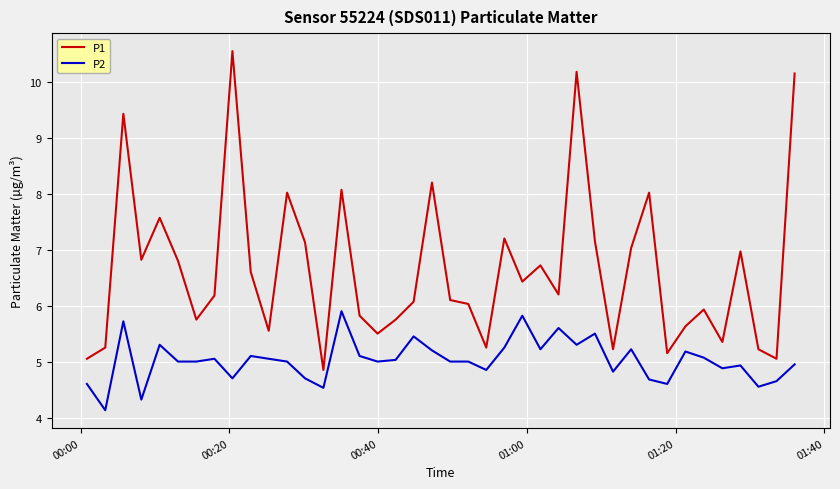

True or false: P1 and P2 cross at least once.

False